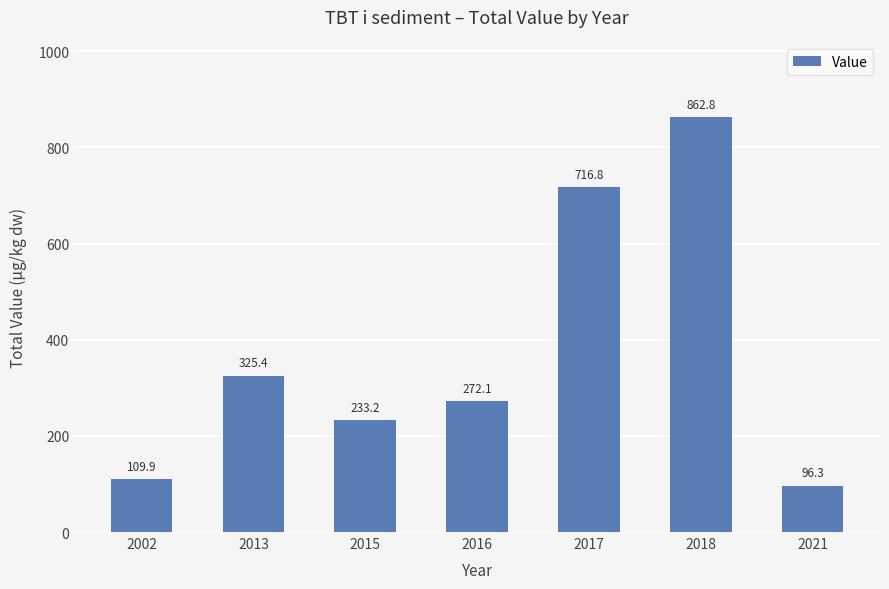

Where is the data nearest to the value 479?

2013